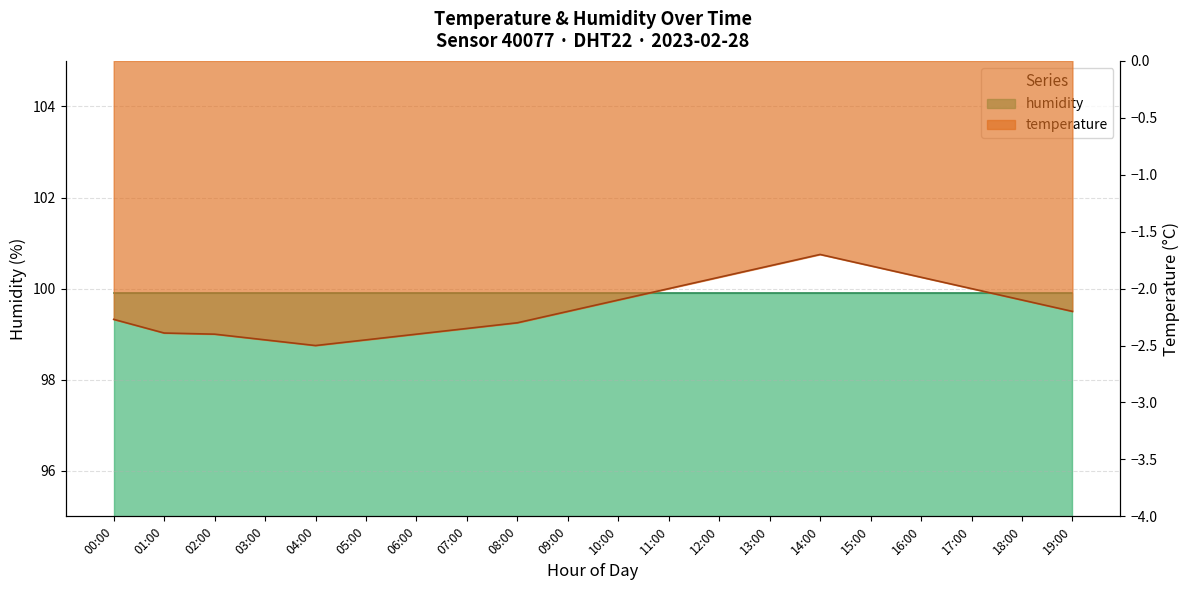

Rank the categories by value from highest to lowest.

14:00, 13:00, 15:00, 12:00, 16:00, 11:00, 17:00, 10:00, 18:00, 09:00, 19:00, 00:00, 08:00, 07:00, 01:00, 02:00, 06:00, 03:00, 05:00, 04:00